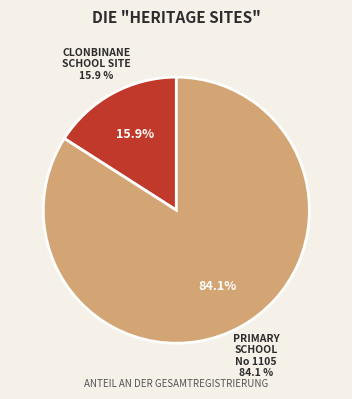

Rank the categories by value from lowest to highest.

CLONBINANE SCHOOL SITE, Primary School No 1105